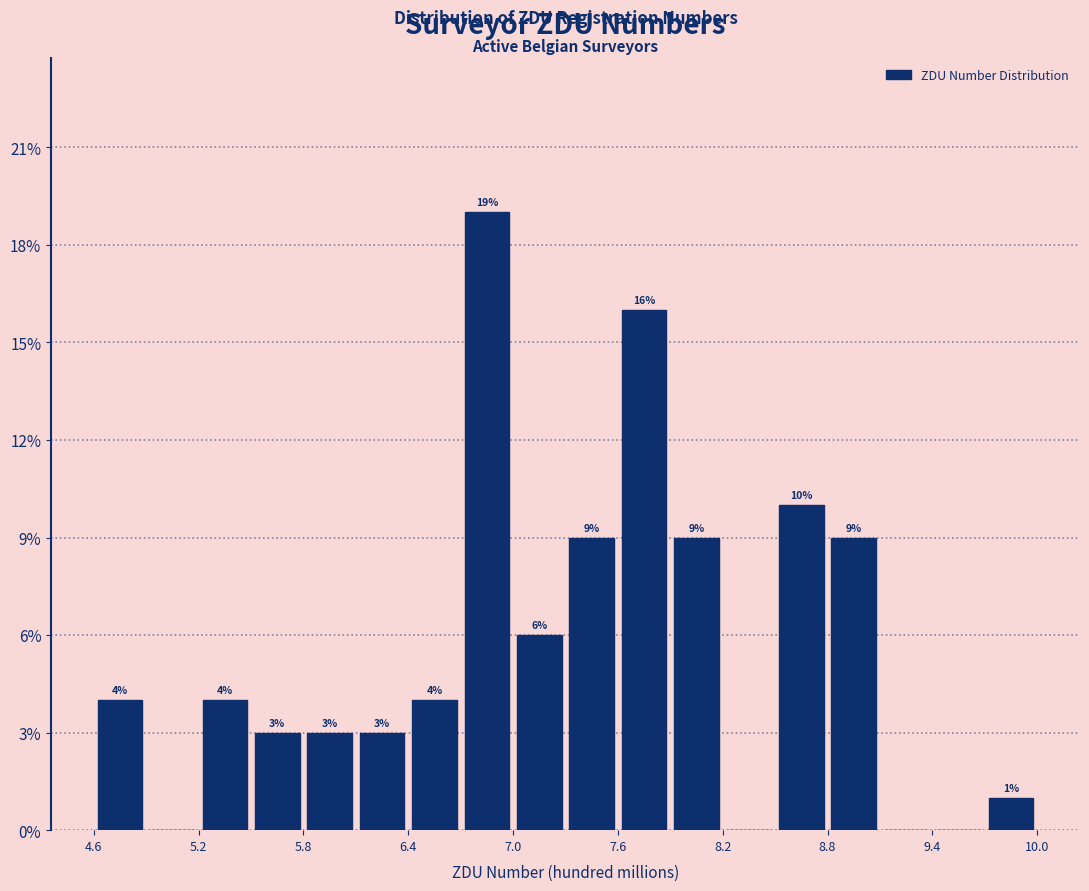

Read against the x-axis, roughly where is the centre of the tallest bar?

6.8